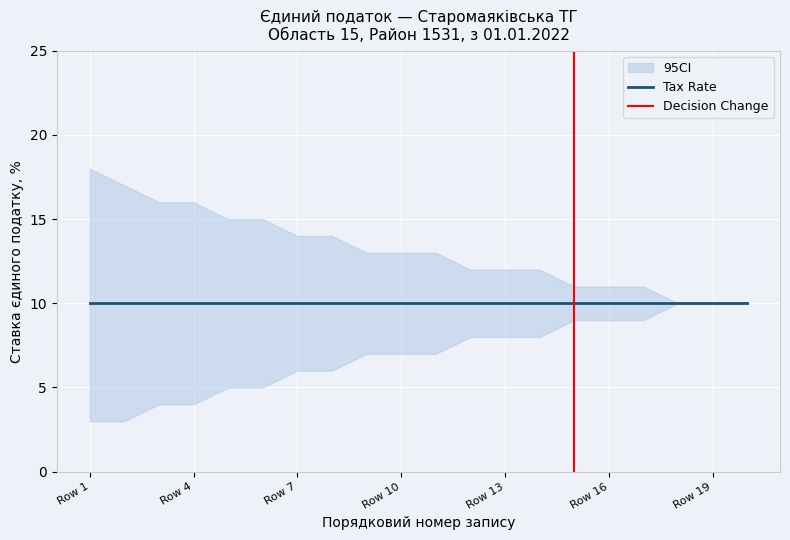

List the series in order of their peak value, highest first.

CI_upper, Tax Rate, CI_lower